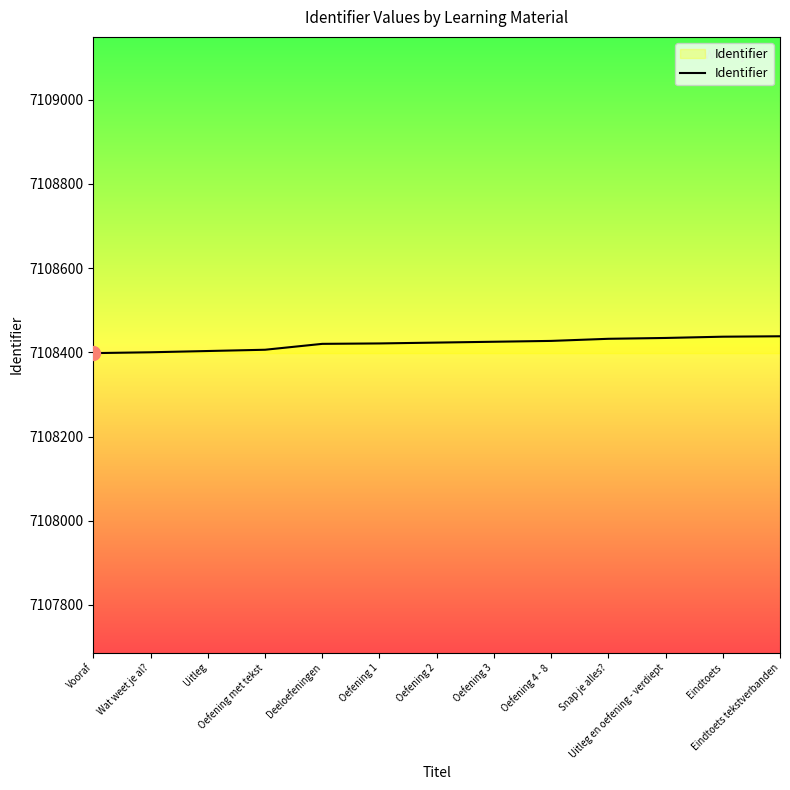

What position from the right is Uitleg?

11